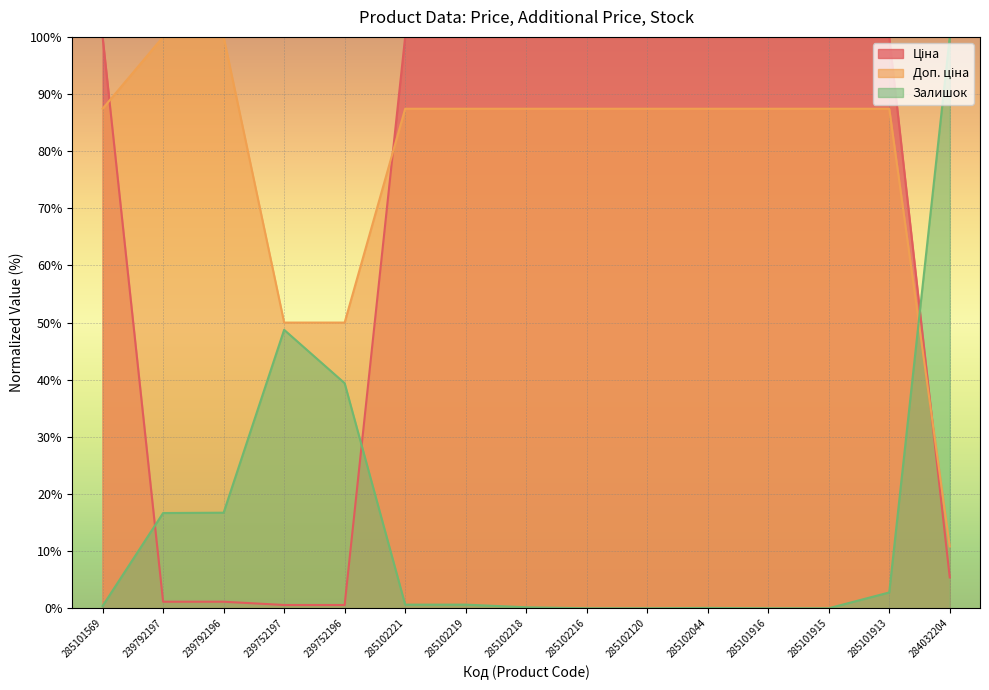

Between which two adjacent categories do Залишок and Ціна first intersect?

285101569 and 239792197